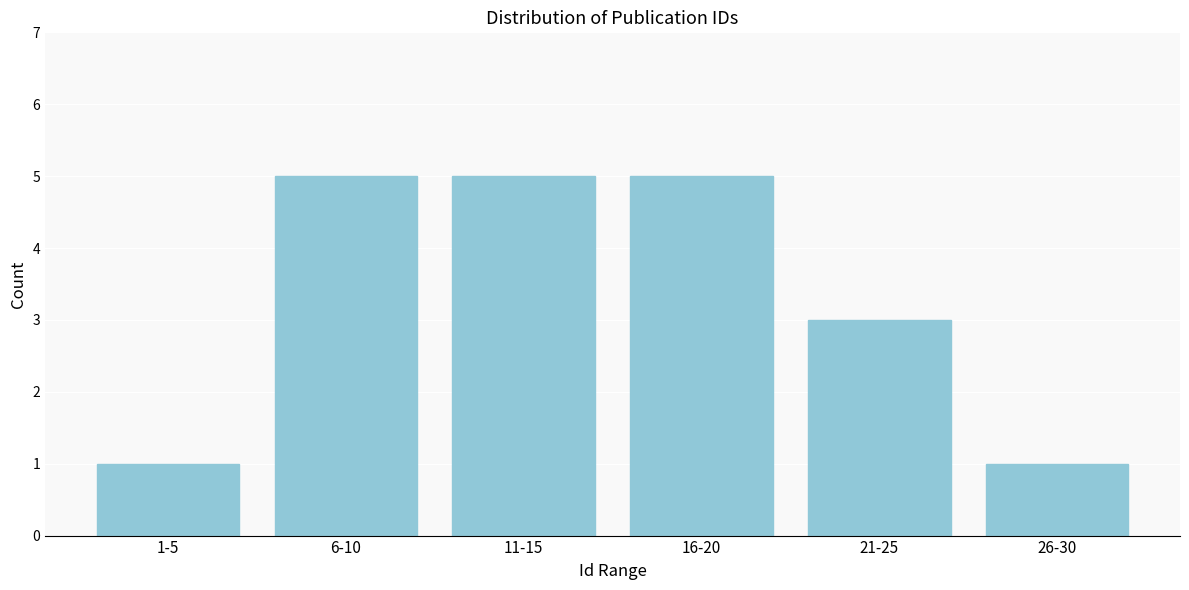

Reading left to right, list all the values displayed in this chart.

1	5	5	5	3	1